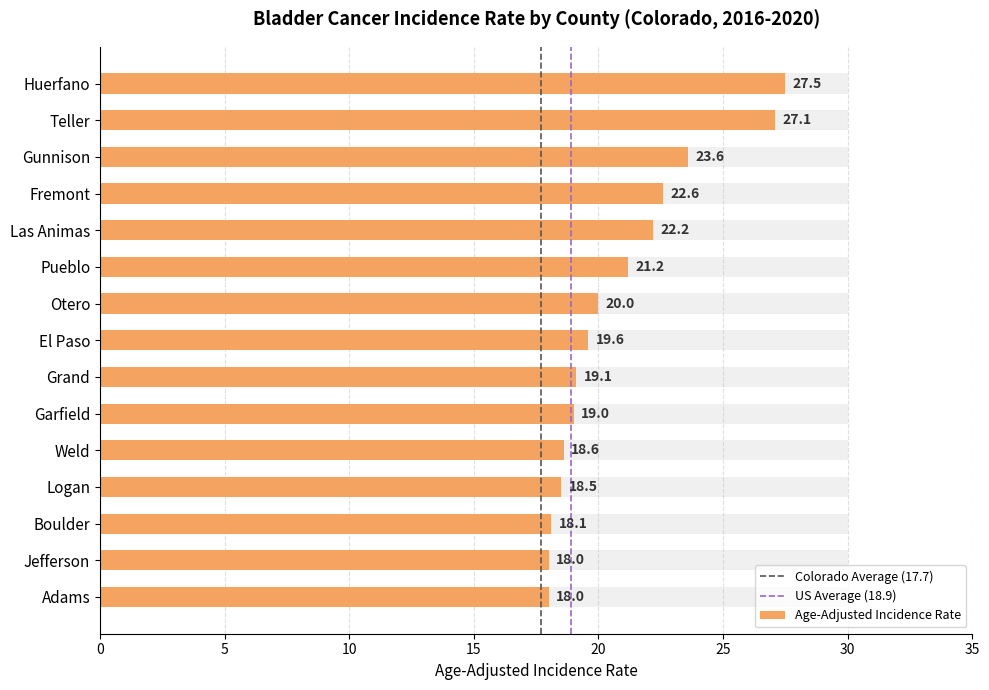

What is the smallest value displayed?

18.0